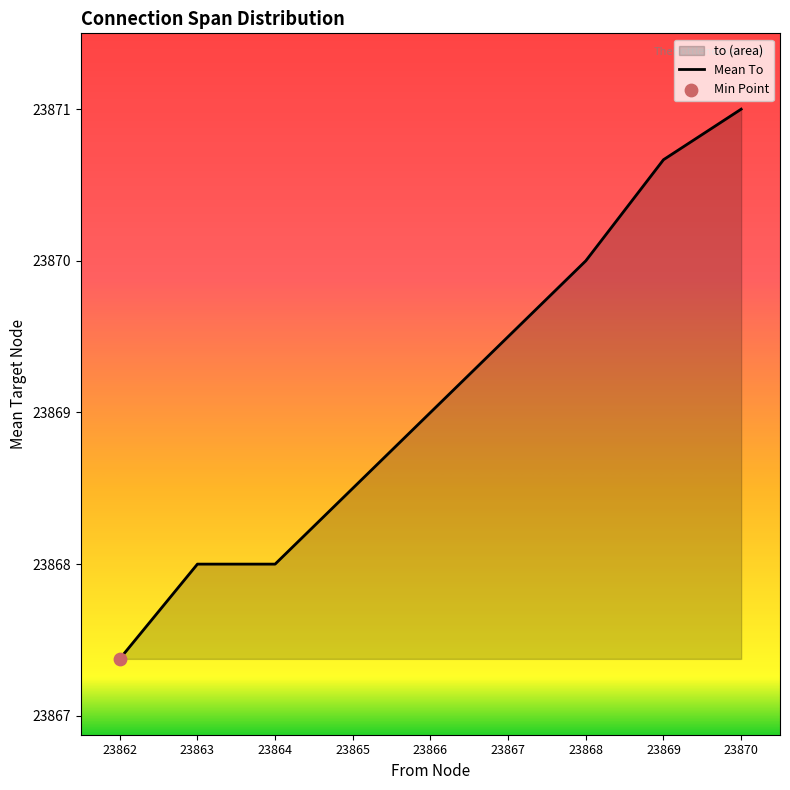

Which has a higher value, 23863 or 23867?

23867